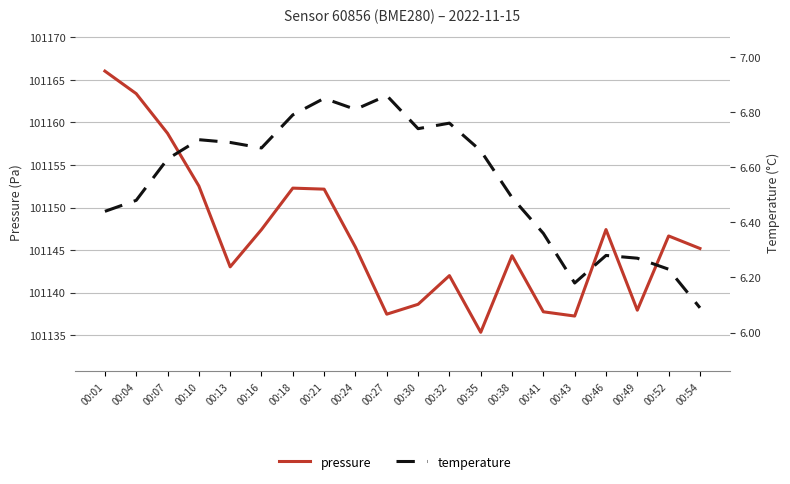

At which category does the chart reach its minimum across all series?

00:54